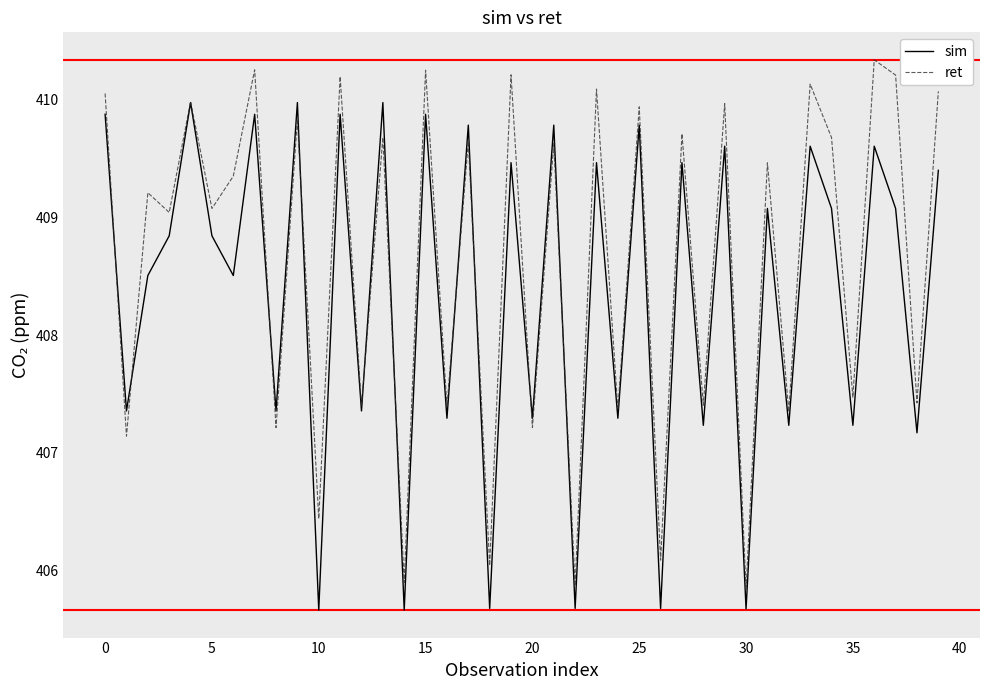

What is the smallest value displayed?

405.7